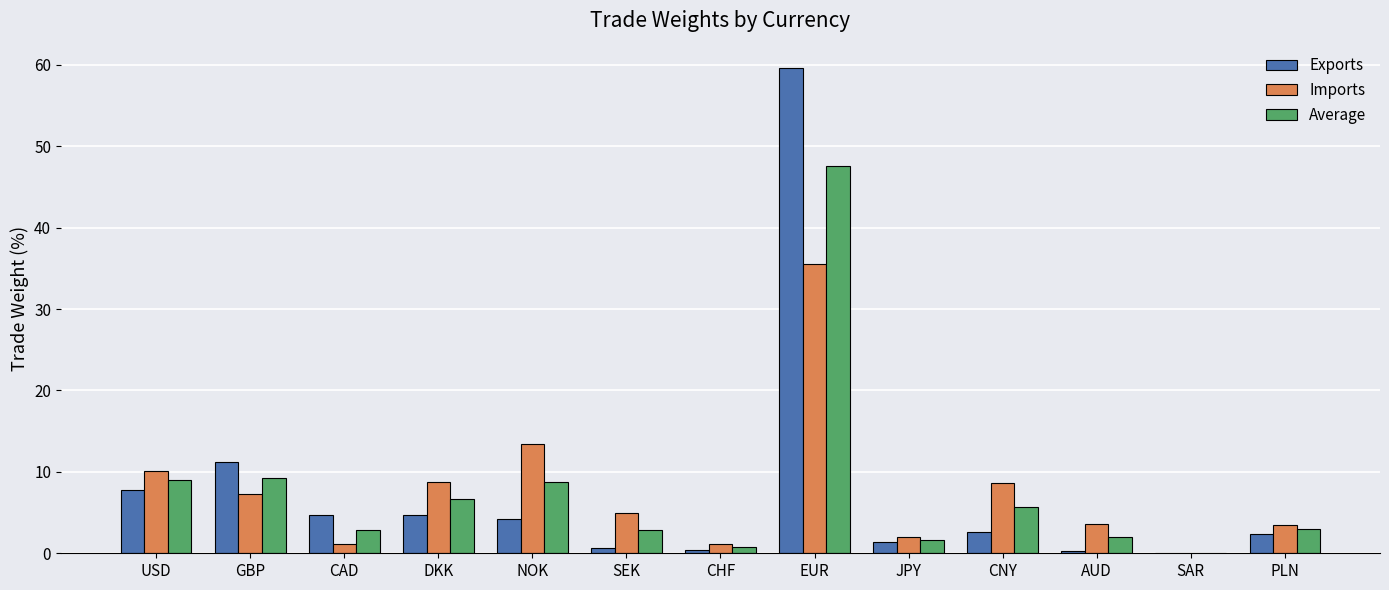

How many distinct data groups are displayed?

3